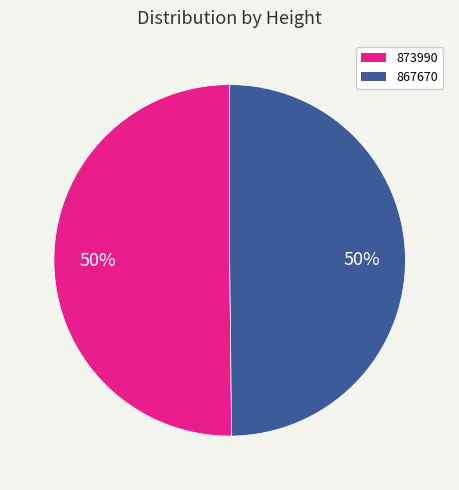

How many segments does this pie chart have?

2